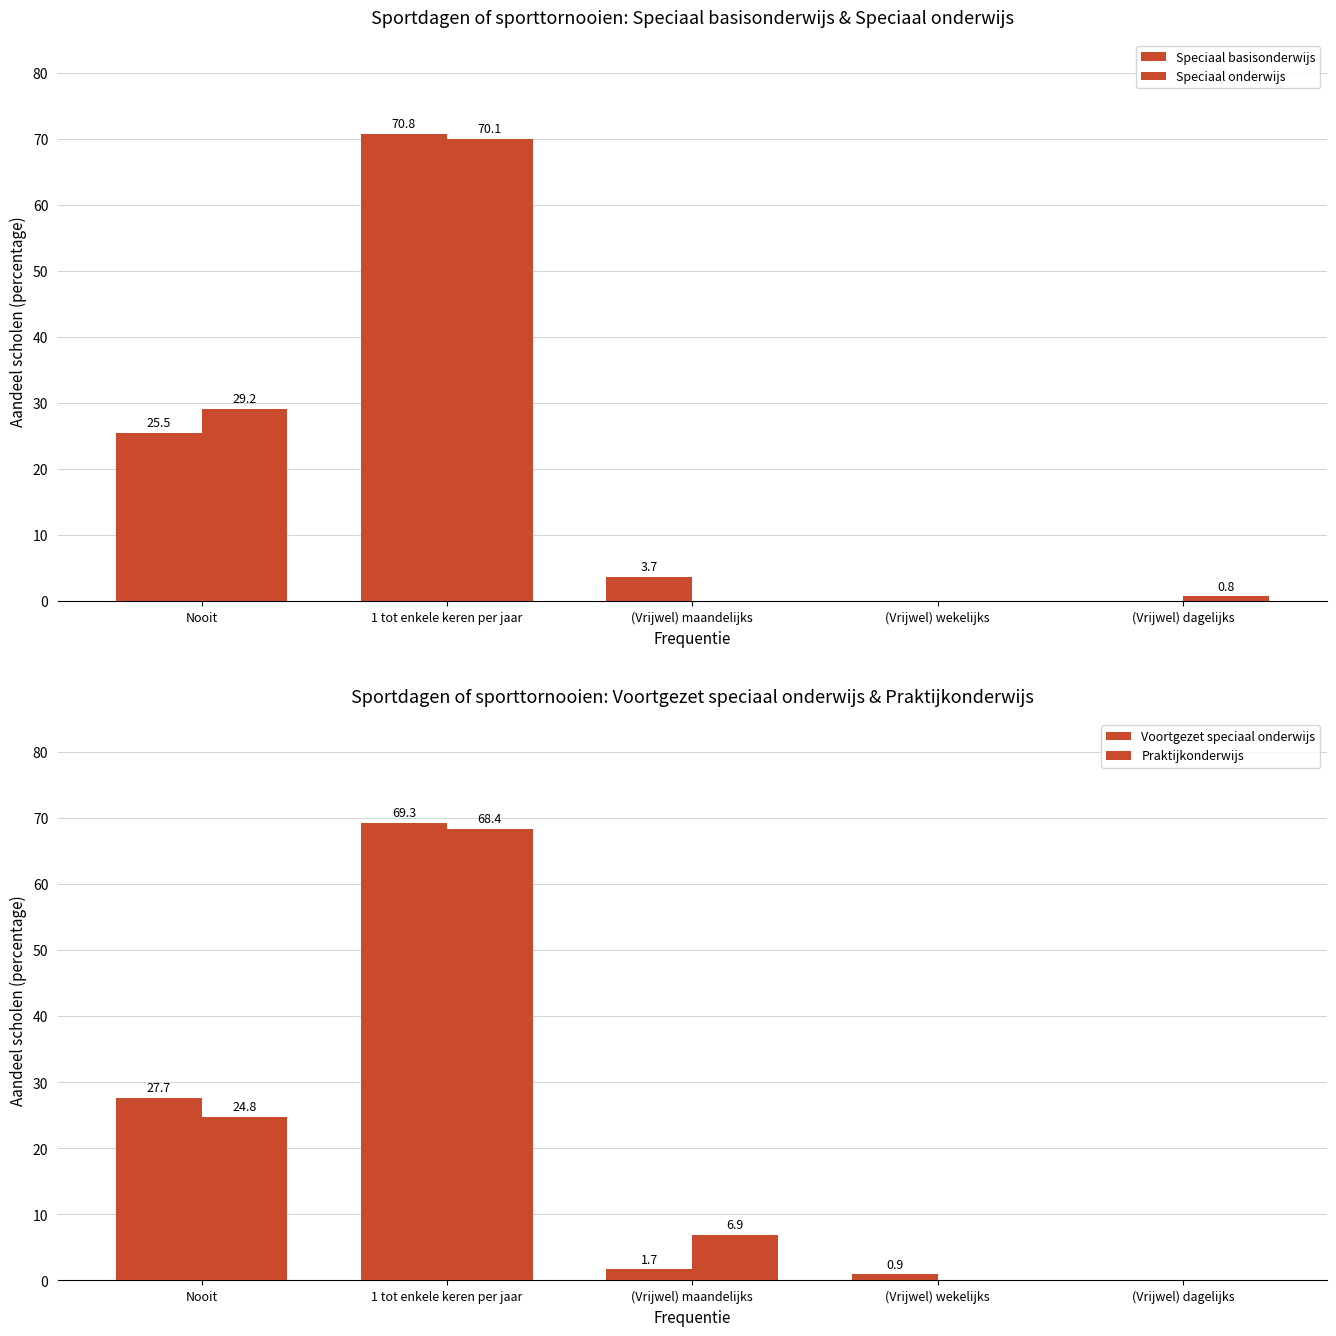

Reading left to right, list all the values displayed in this chart.

Speciaal basisonderwijs: 25.5	70.8	3.7	0.0	0.0
Speciaal onderwijs: 29.2	70.1	0.0	0.0	0.8
Voortgezet speciaal onderwijs: 27.7	69.3	1.7	0.9	0.0
Praktijkonderwijs: 24.8	68.4	6.9	0.0	0.0